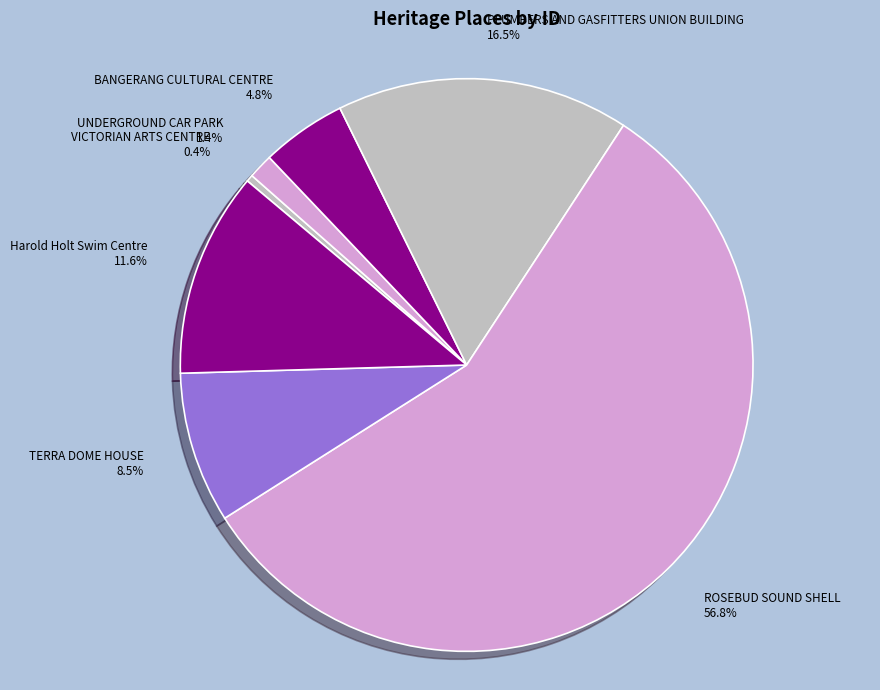

Between PLUMBERS AND GASFITTERS UNION BUILDING and Harold Holt Swim Centre, which is larger?

PLUMBERS AND GASFITTERS UNION BUILDING